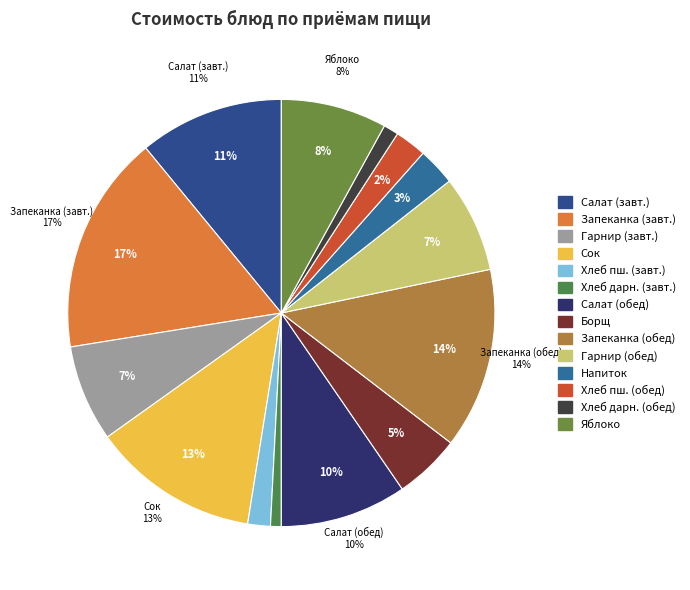

Count the number of slices in the pie.

14